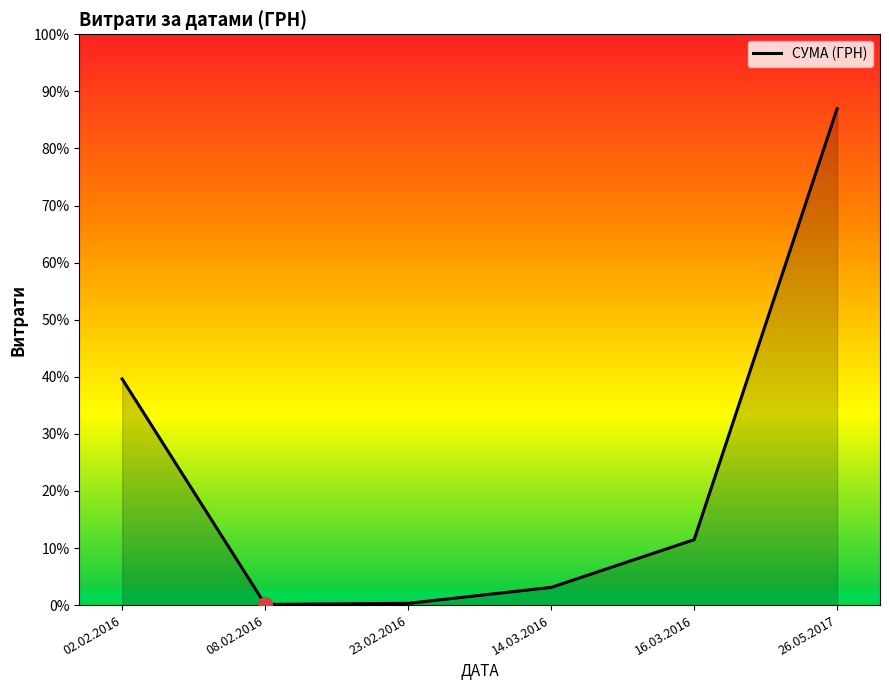

Is this an area chart (filled region under the line)?

Yes